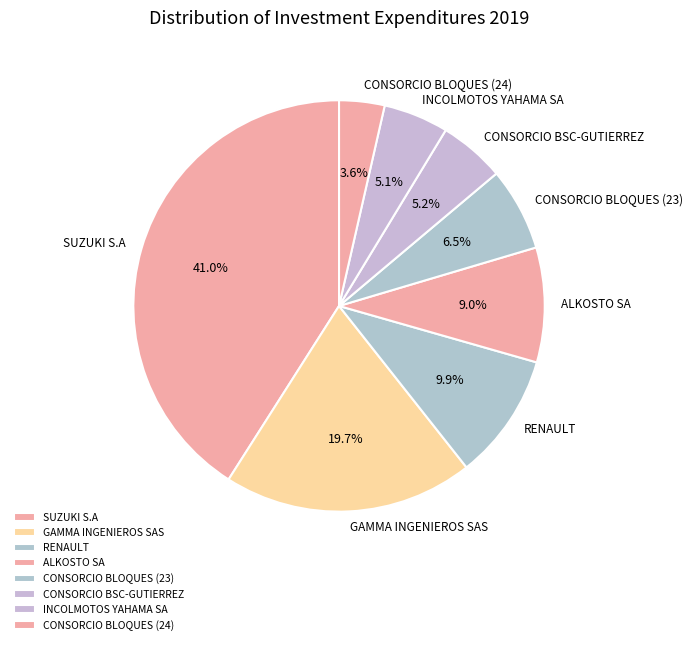

Which has a higher value, CONSORCIO BLOQUES (23) or CONSORCIO BSC-GUTIERREZ?

CONSORCIO BLOQUES (23)